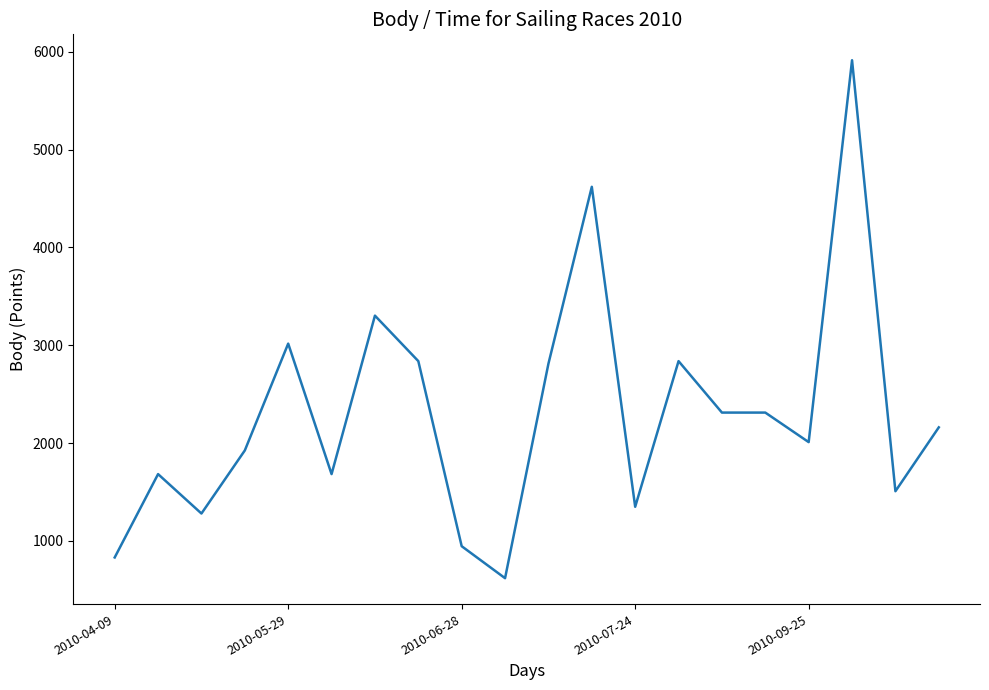

What is the greatest value displayed?

5914